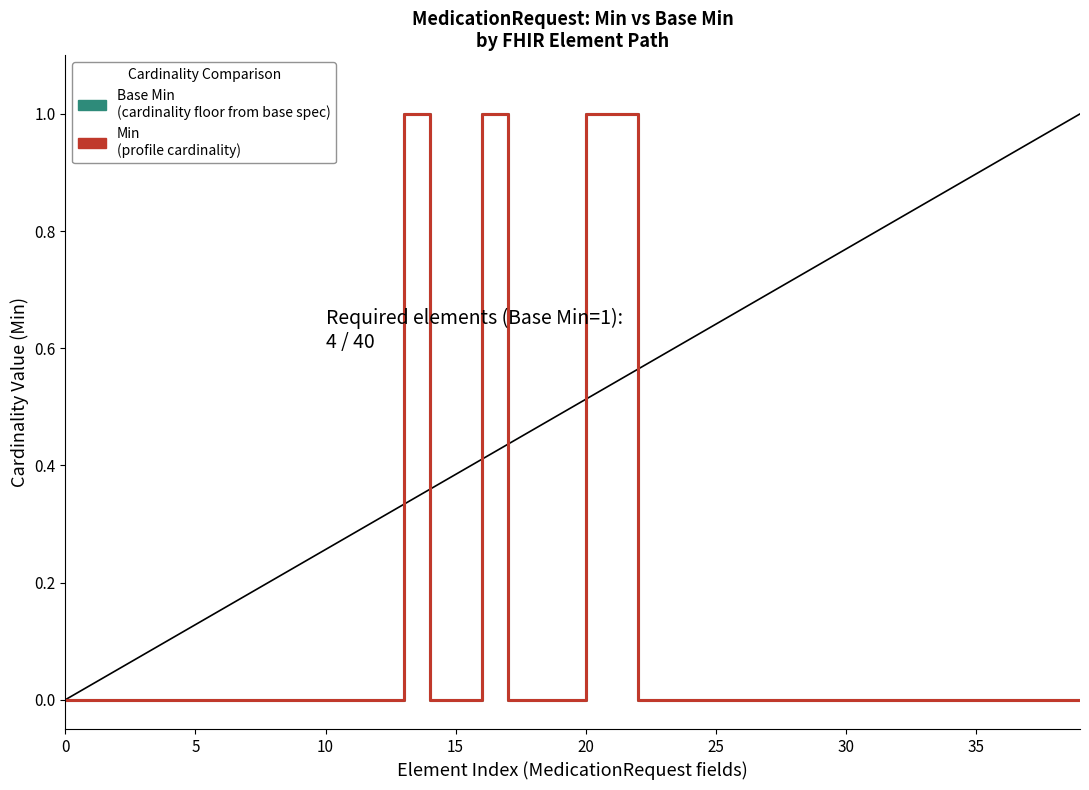

At which category is the sum across all series the highest?

13